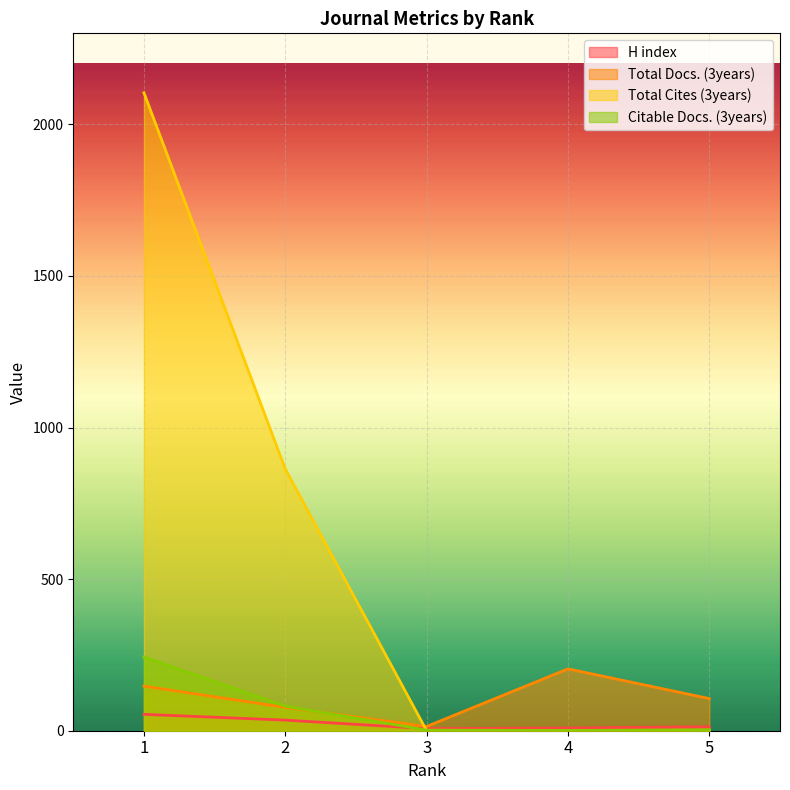

Is it true that Citable Docs. (3years) equals 3 at 5?

True